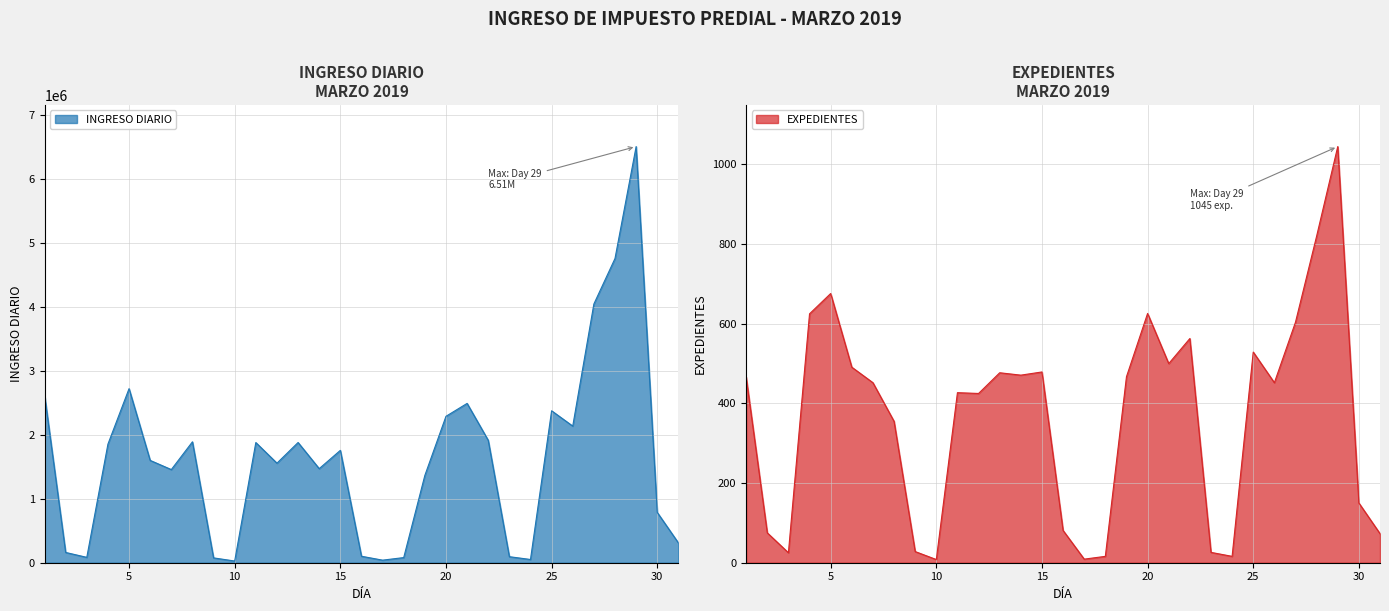

True or false: EXPEDIENTES has a value of 1045.0 at 29.

True